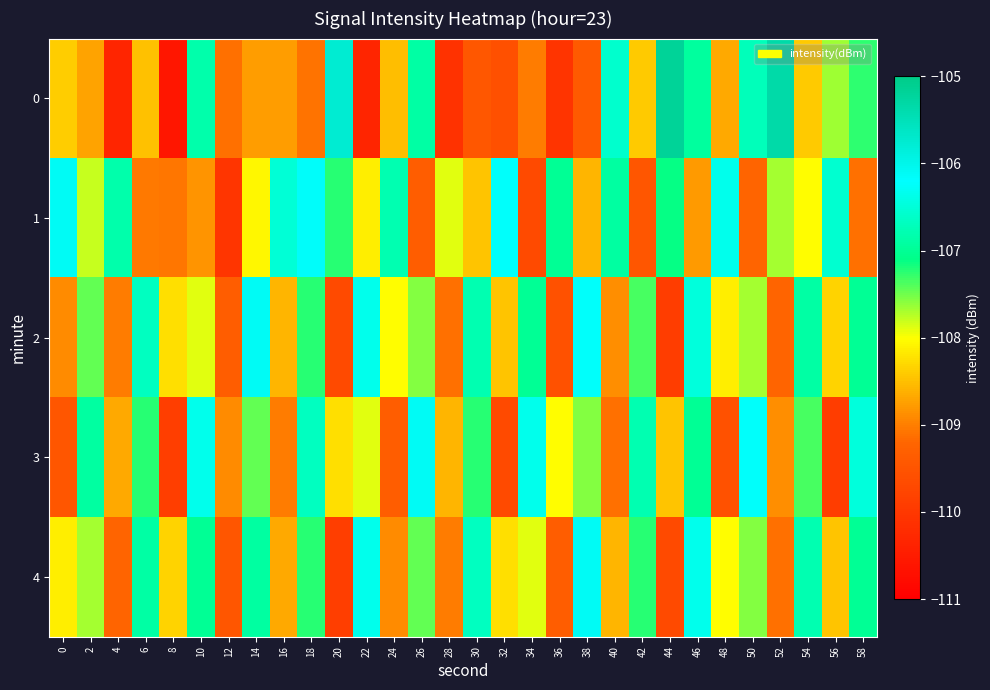

Reading left to right, transcribe all the data shown in this chart.

0: 0=-108.4	2=-108.7	4=-110.3	6=-108.5	8=-110.6	10=-106.8	12=-109.1	14=-108.8	16=-108.8	18=-109.1	20=-105.8	22=-110.3	24=-108.5	26=-106.9	28=-110.1	30=-109.5	32=-109.6	34=-109.0	36=-110.1	38=-109.4	40=-106.6	42=-108.4	44=-105.2	46=-106.9	48=-108.7	50=-106.7	52=-105.3	54=-108.4	56=-107.7	58=-107.3
1: 0=-106.1	2=-107.8	4=-106.8	6=-109.1	8=-109.1	10=-108.8	12=-110.1	14=-108.1	16=-106.5	18=-106.2	20=-107.2	22=-108.1	24=-106.8	26=-109.3	28=-107.9	30=-108.5	32=-106.2	34=-109.7	36=-107.0	38=-108.6	40=-106.9	42=-109.5	44=-107.1	46=-108.8	48=-106.3	50=-109.2	52=-107.7	54=-108.0	56=-106.6	58=-109.1
2: 0=-108.9	2=-107.5	4=-109.0	6=-106.7	8=-108.2	10=-107.9	12=-109.3	14=-106.1	16=-108.6	18=-107.2	20=-109.7	22=-106.3	24=-108.0	26=-107.6	28=-109.1	30=-106.8	32=-108.5	34=-107.0	36=-109.6	38=-106.2	40=-108.9	42=-107.3	44=-109.9	46=-106.5	48=-108.1	50=-107.7	52=-109.2	54=-106.9	56=-108.3	58=-107.0
3: 0=-109.5	2=-106.9	4=-108.7	6=-107.2	8=-109.9	10=-106.3	12=-108.9	14=-107.5	16=-109.0	18=-106.7	20=-108.2	22=-107.9	24=-109.3	26=-106.1	28=-108.6	30=-107.2	32=-109.7	34=-106.3	36=-108.0	38=-107.6	40=-109.1	42=-106.8	44=-108.5	46=-107.0	48=-109.6	50=-106.2	52=-108.9	54=-107.3	56=-109.9	58=-106.5
4: 0=-108.1	2=-107.7	4=-109.2	6=-106.9	8=-108.3	10=-107.0	12=-109.5	14=-106.9	16=-108.7	18=-107.2	20=-109.9	22=-106.3	24=-108.9	26=-107.5	28=-109.0	30=-106.7	32=-108.2	34=-107.9	36=-109.3	38=-106.1	40=-108.6	42=-107.2	44=-109.7	46=-106.3	48=-108.0	50=-107.6	52=-109.1	54=-106.8	56=-108.5	58=-107.0